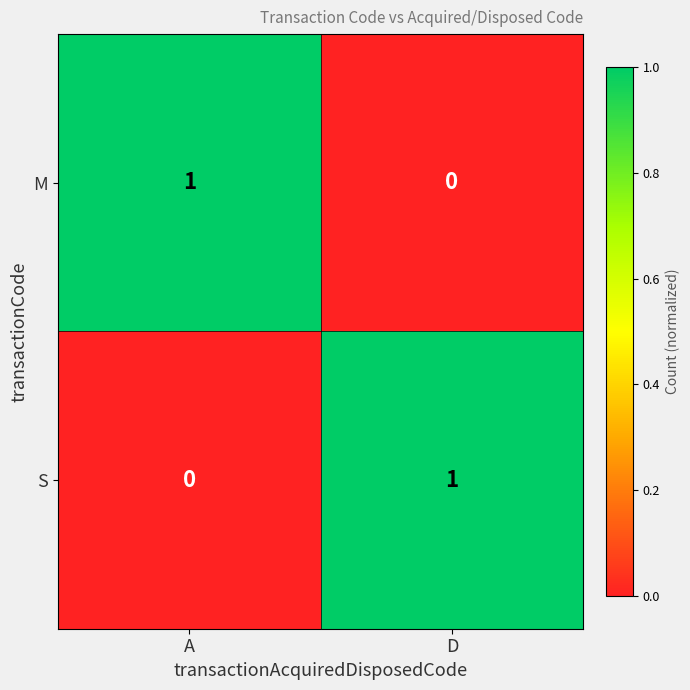

Where is S nearest to the value 0?

A